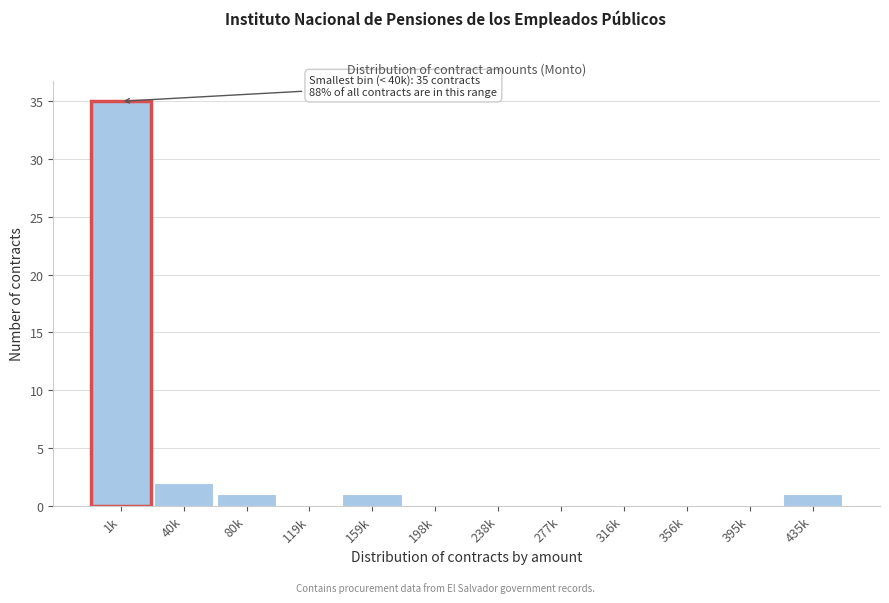

Reading left to right, what are all the values shown in this chart?

1k=35	40k=2	80k=1	119k=0	159k=1	198k=0	238k=0	277k=0	316k=0	356k=0	395k=0	435k=1